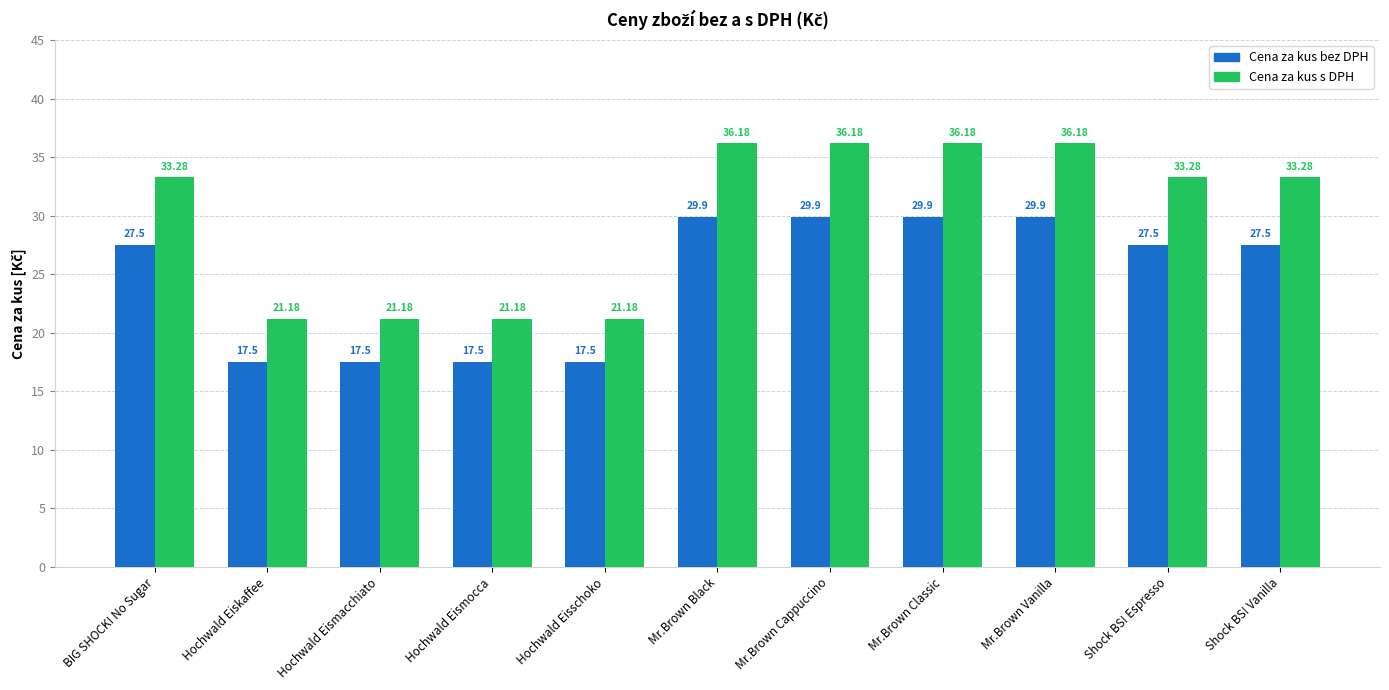

Does the chart contain any negative values?

No